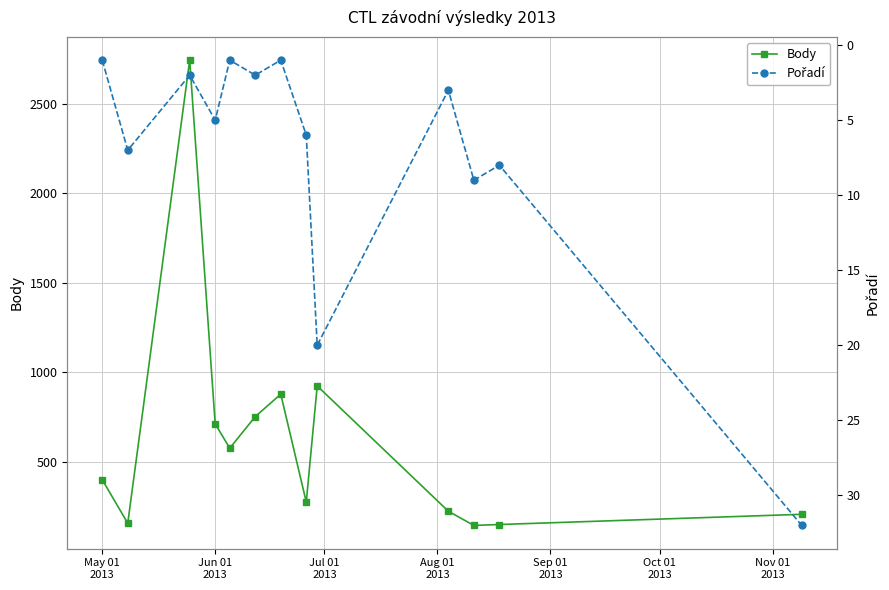

What is the minimum value for Body?

147